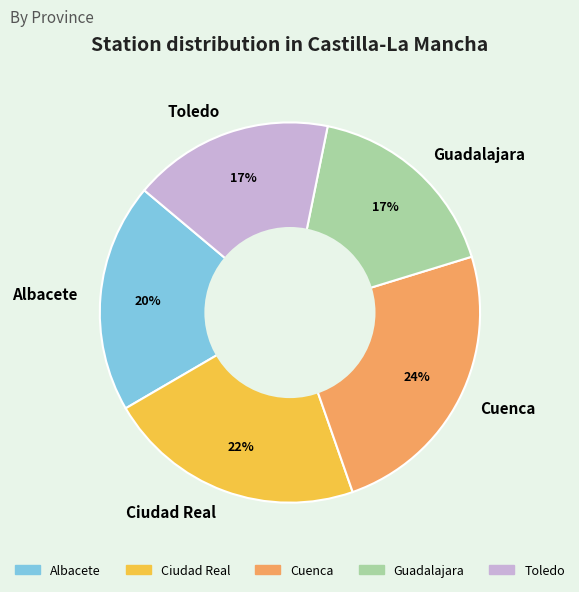

To the nearest percent, what portion does Toledo represent?

17%